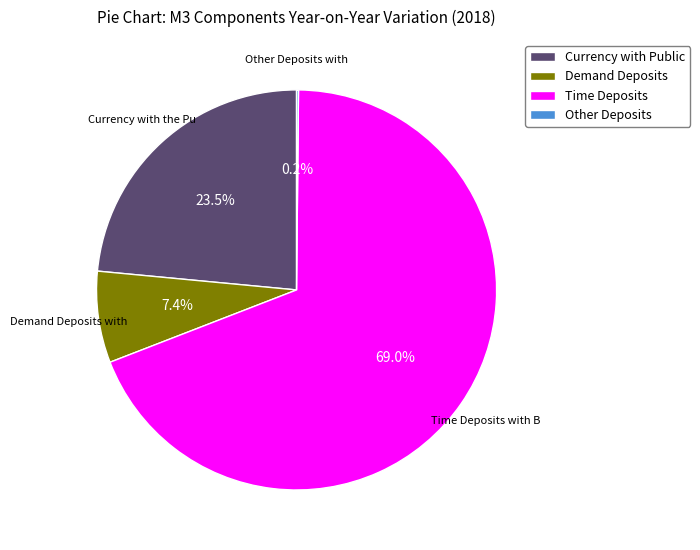

Does any single category account for the majority?

Yes